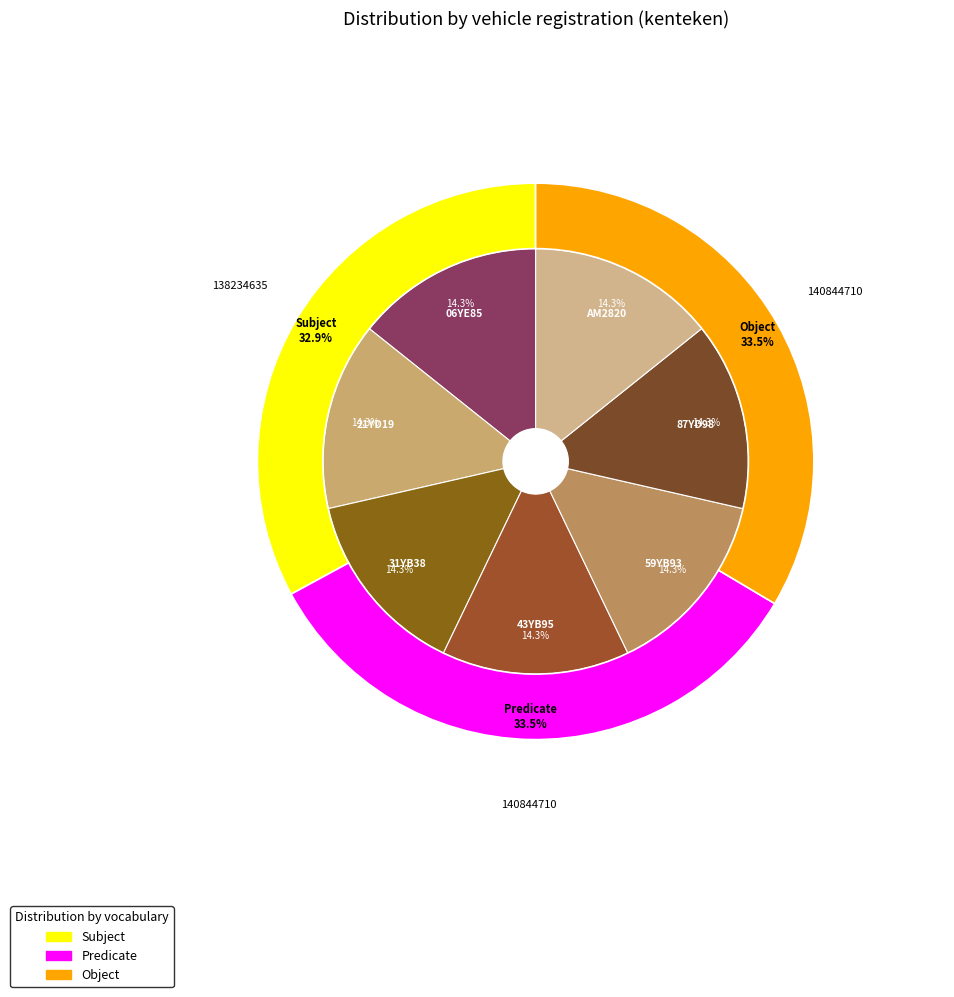

How many slices are in this pie chart?

7